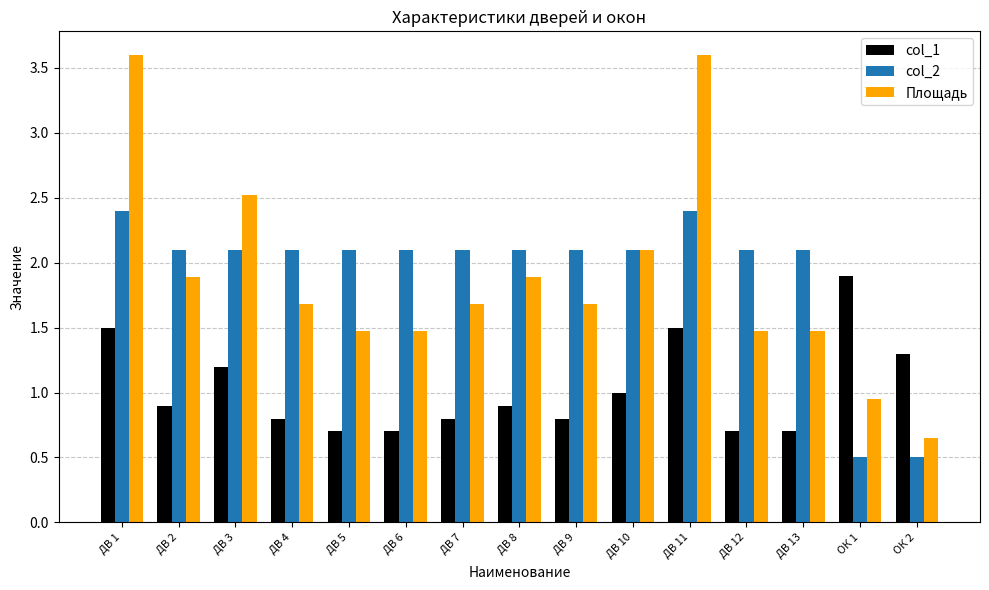

True or false: col_2 has a value of 2.1 at ДВ 10.

True